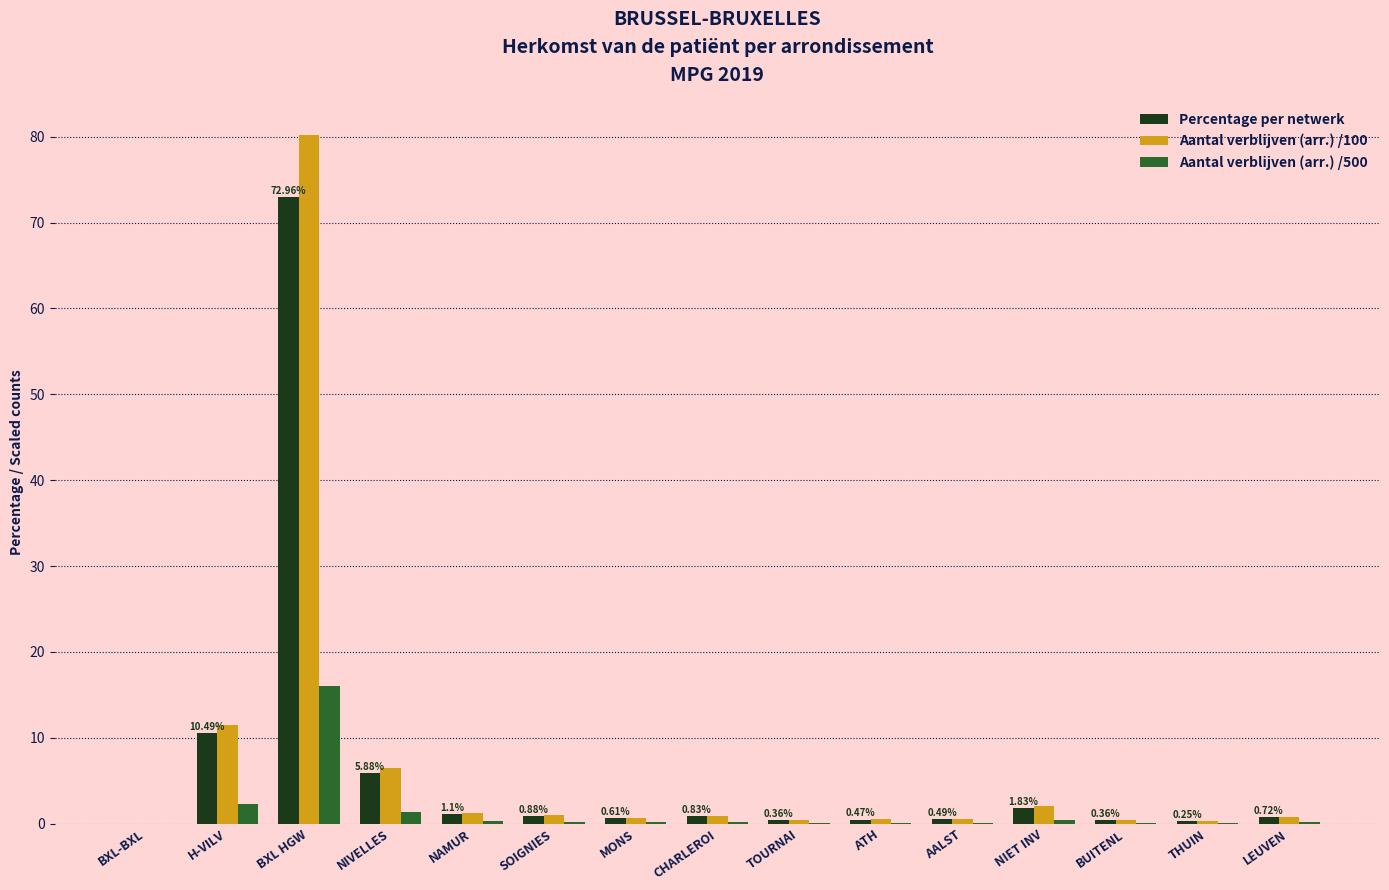

What are all the series names shown in the legend?

Percentage per netwerk, Aantal verblijven (arr.) /100, Aantal verblijven (arr.) /500